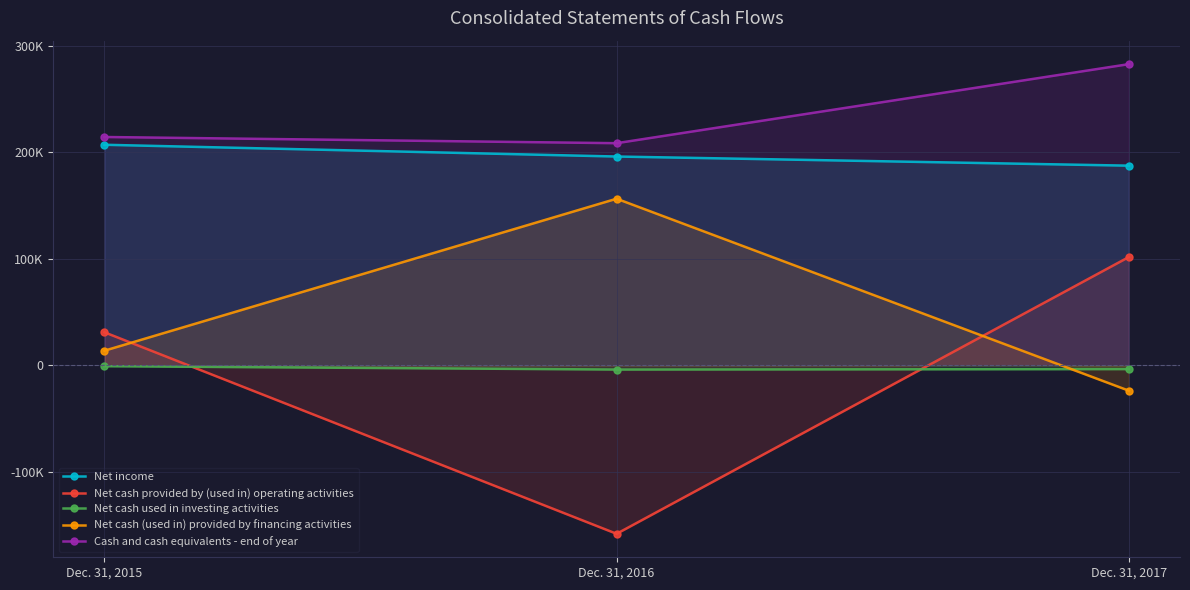

What is the sum of all Net cash (used in) provided by financing activities values?

146365